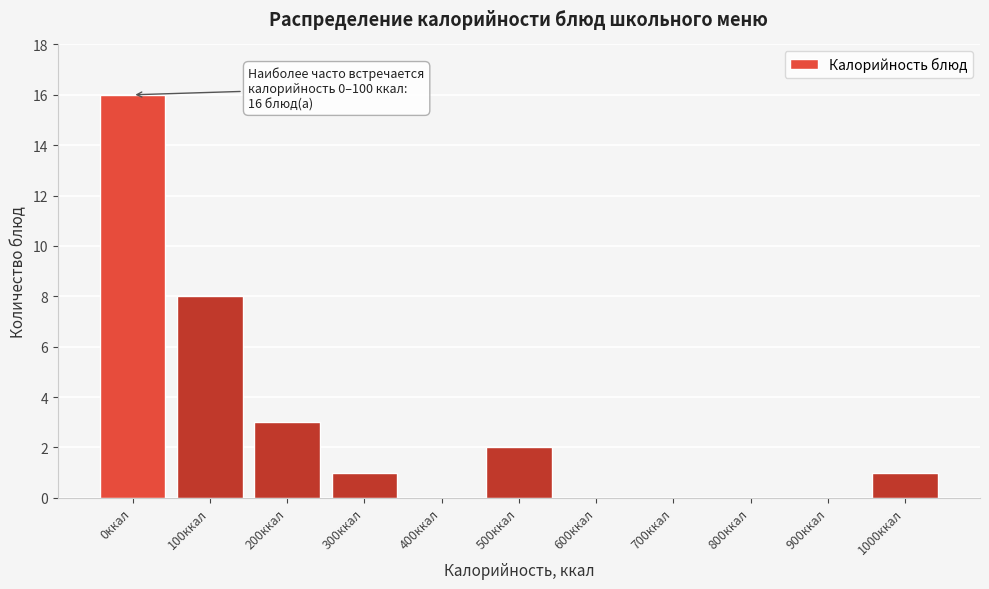

Reading left to right, transcribe all the data shown in this chart.

0ккал=16	100ккал=8	200ккал=3	300ккал=1	400ккал=0	500ккал=2	600ккал=0	700ккал=0	800ккал=0	900ккал=0	1000ккал=1